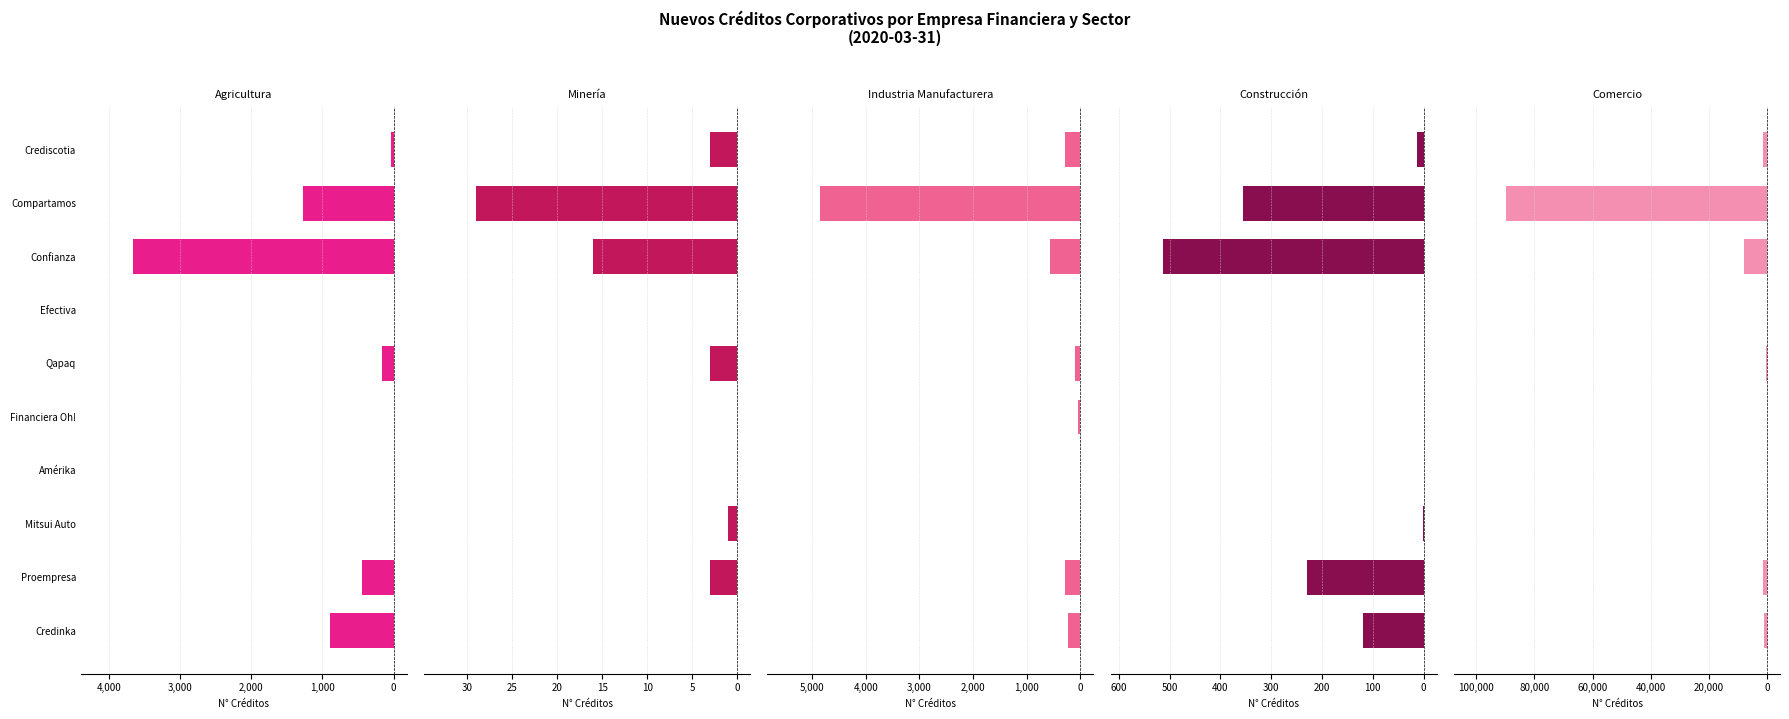

Is the value of Industria Manufacturera (N° Créditos) at 3,000 greater than the value of Minería (N° Créditos) at 0?

No